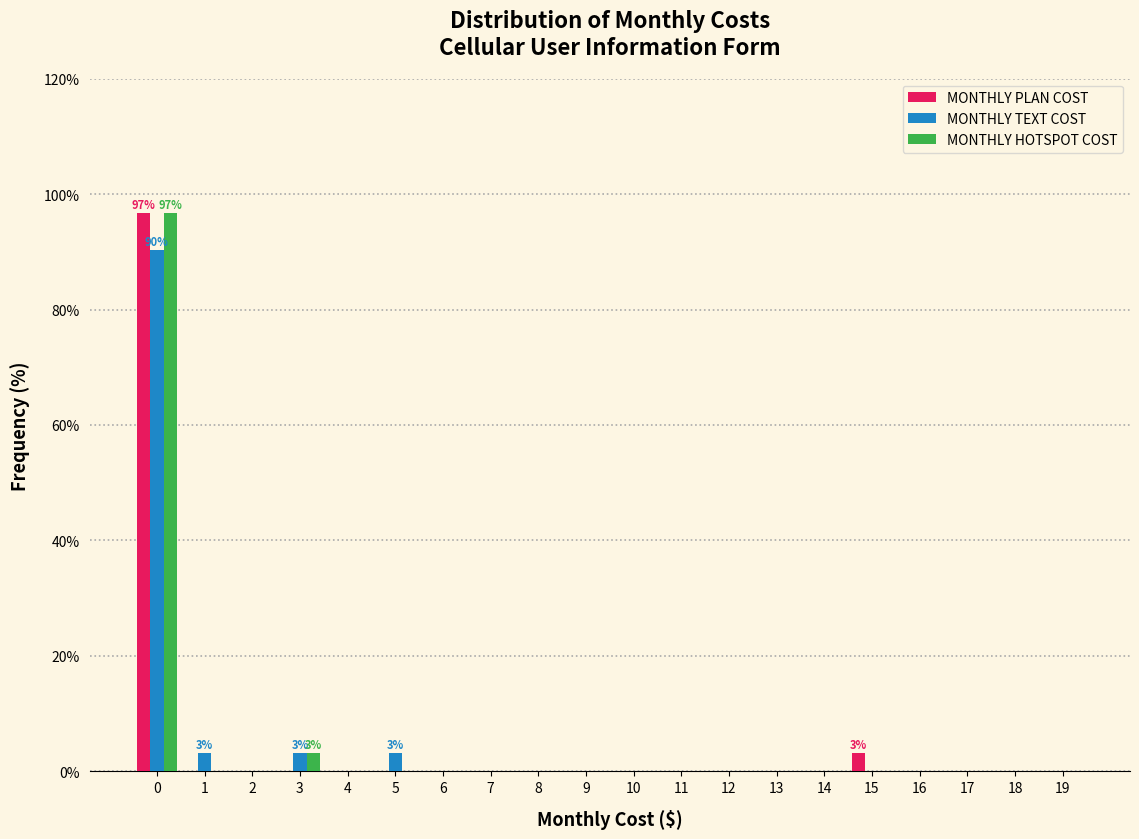

What is the sum of all MONTHLY TEXT COST values?

100.0